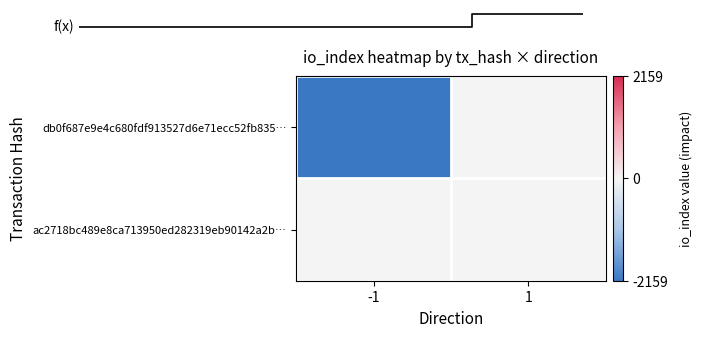

Reading left to right, what are all the values shown in this chart?

db0f687e9e4c680fdf913527d6e71ecc52fb835…: -1=-2159	1=0
ac2718bc489e8ca713950ed282319eb90142a2b…: -1=0	1=8